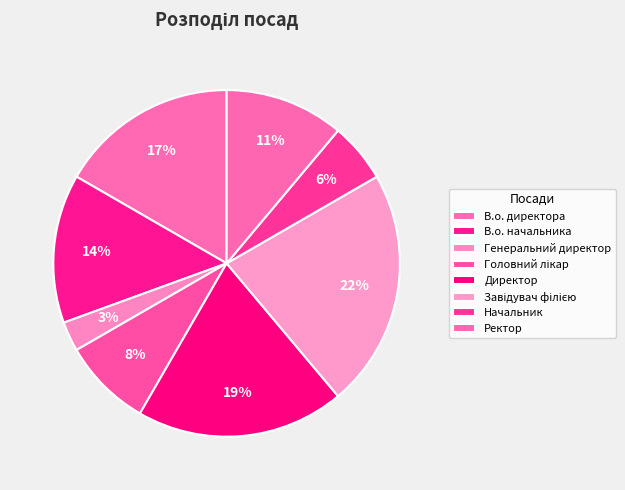

To the nearest percent, what portion does В.о. начальника represent?

14%